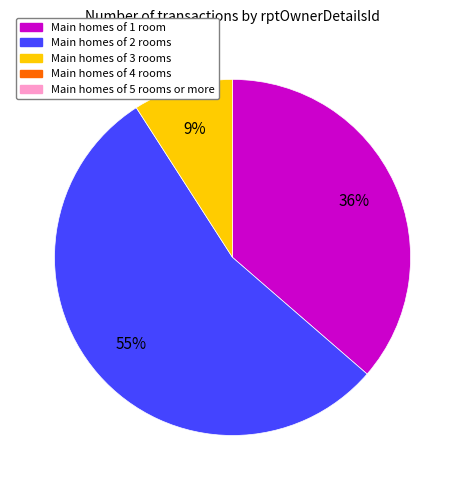

Does any single category account for the majority?

Yes